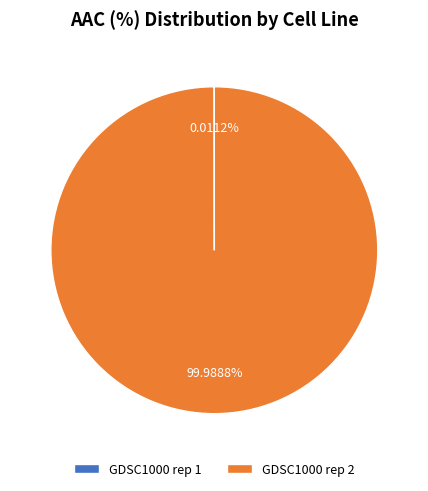

Is GDSC1000 rep 2 the majority of the pie?

Yes